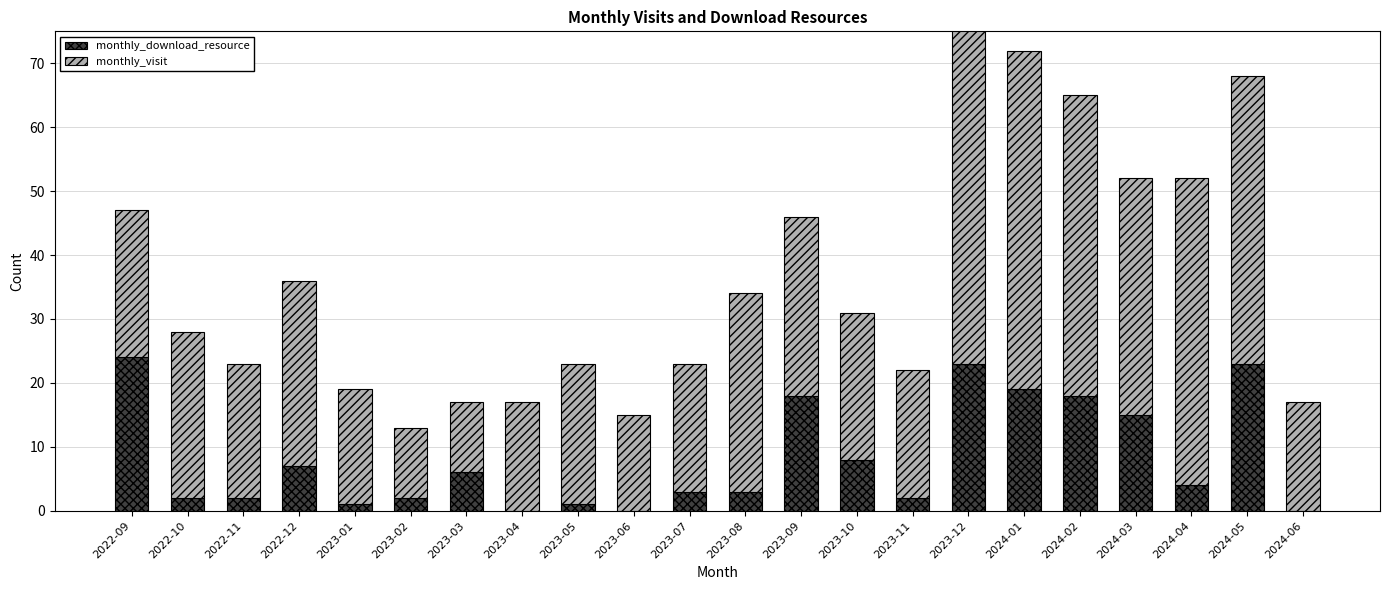

True or false: monthly_download_resource has a value of 1 at 2023-01.

False